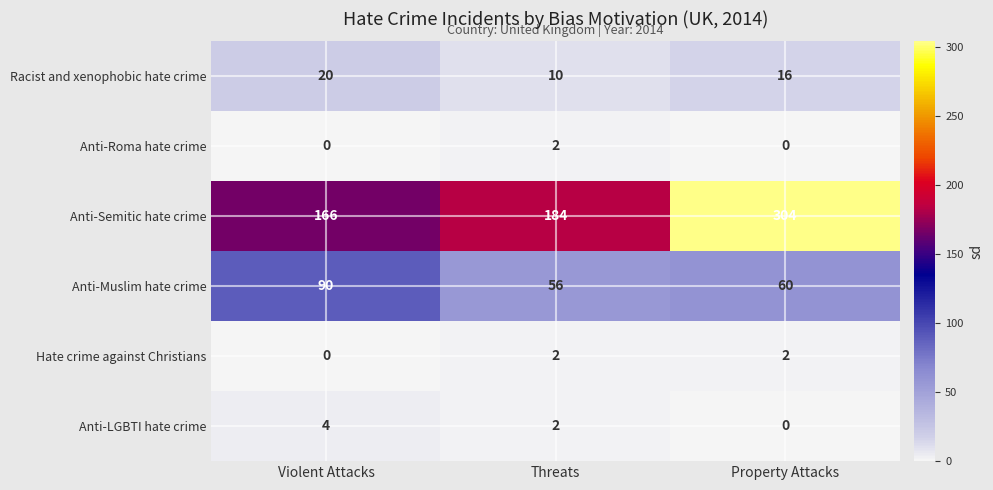

Reading right to left, extract all data points from this chart.

Racist and xenophobic hate crime: Property Attacks=16	Threats=10	Violent Attacks=20
Anti-Roma hate crime: Property Attacks=0	Threats=2	Violent Attacks=0
Anti-Semitic hate crime: Property Attacks=304	Threats=184	Violent Attacks=166
Anti-Muslim hate crime: Property Attacks=60	Threats=56	Violent Attacks=90
Hate crime against Christians: Property Attacks=2	Threats=2	Violent Attacks=0
Anti-LGBTI hate crime: Property Attacks=0	Threats=2	Violent Attacks=4